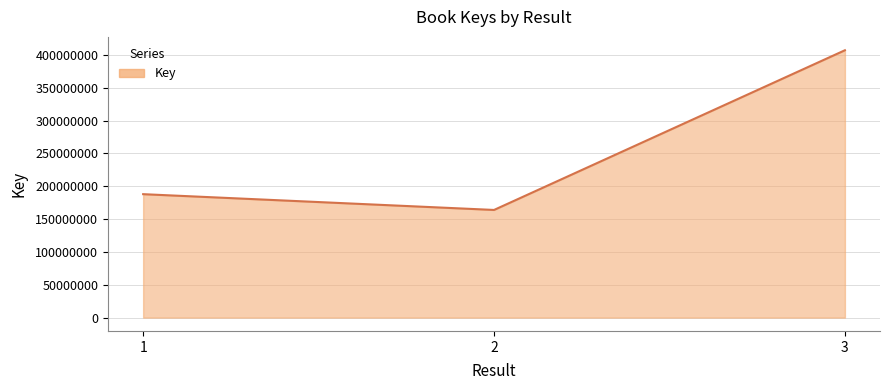

Rank the categories by value from lowest to highest.

2, 1, 3